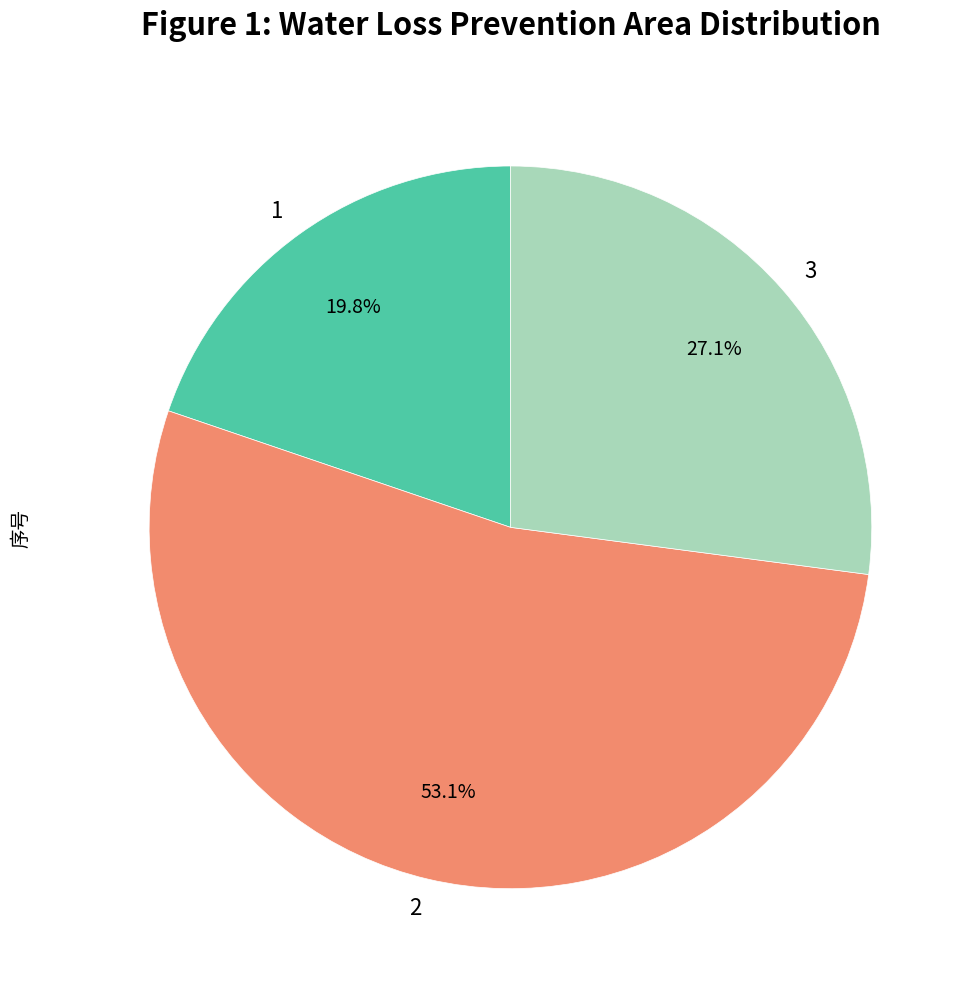

To the nearest percent, what is the average slice percentage?

33%